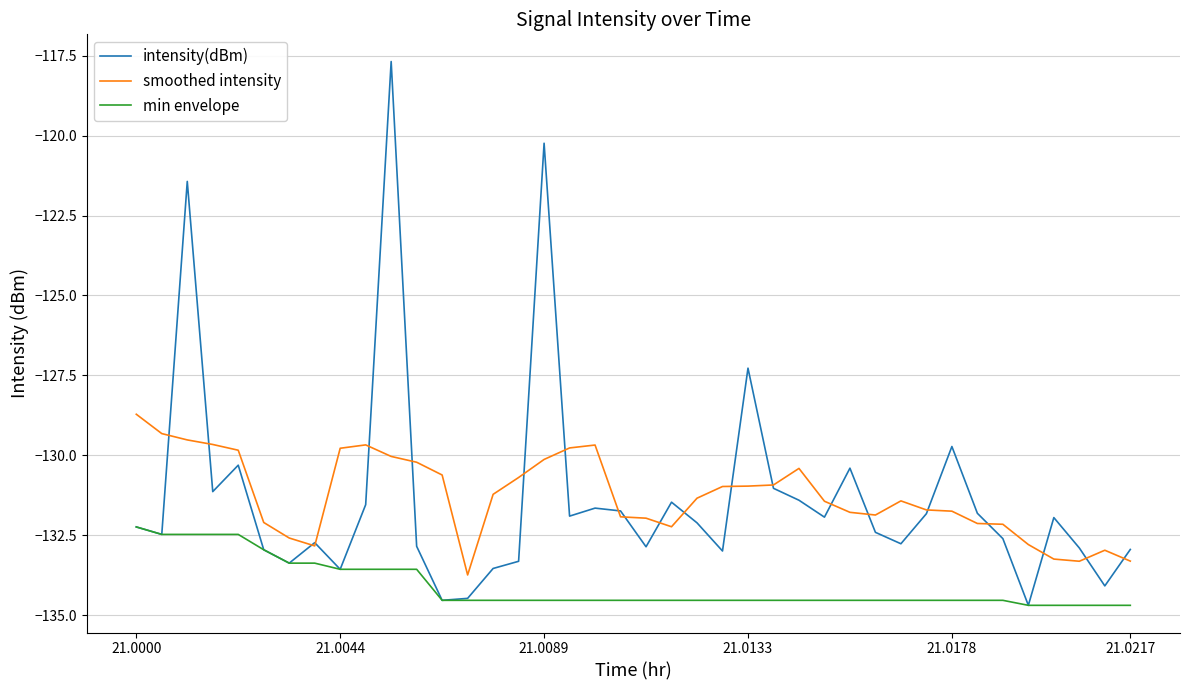

Which series has the largest range (max minus min)?

intensity(dBm)